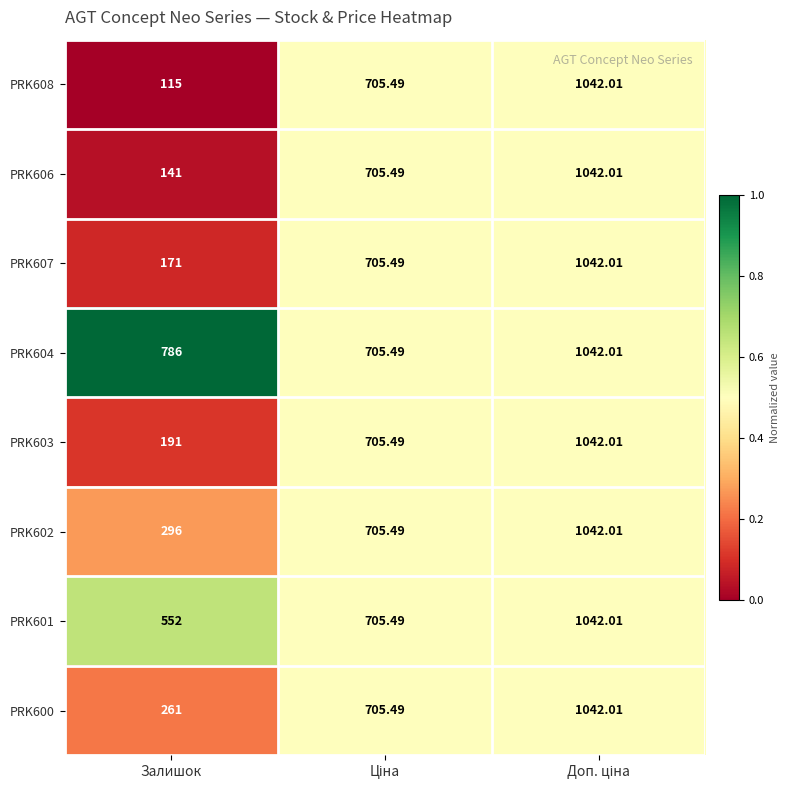

Which series has the widest spread of values?

PRK608